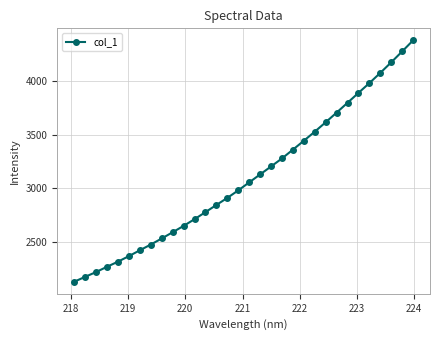

How many data points are above 3056?

16